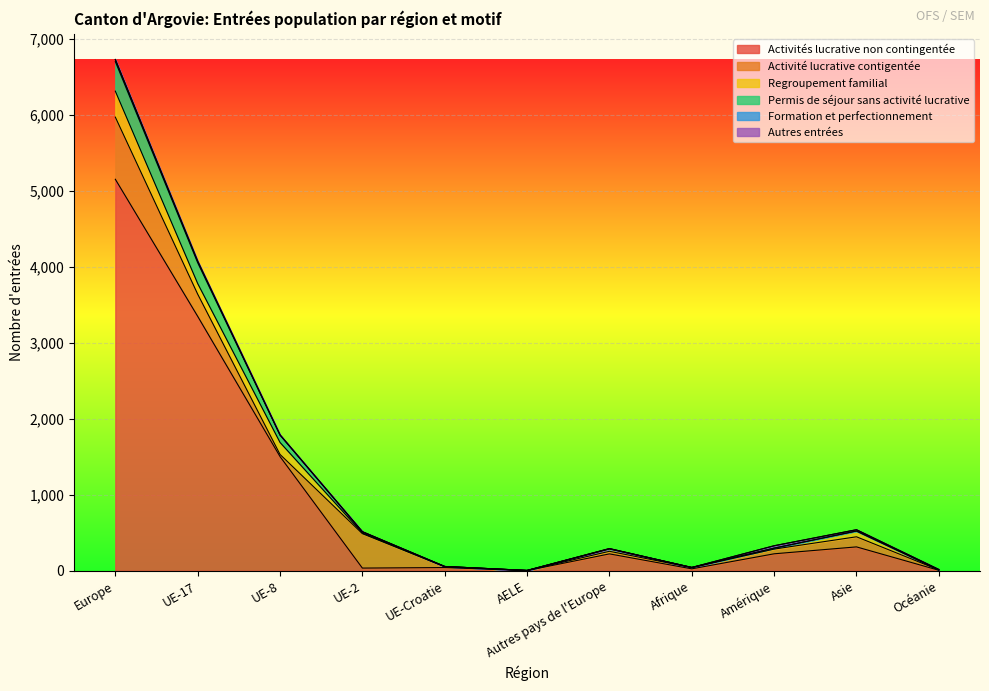

Which label corresponds to the largest value in the chart?

Europe